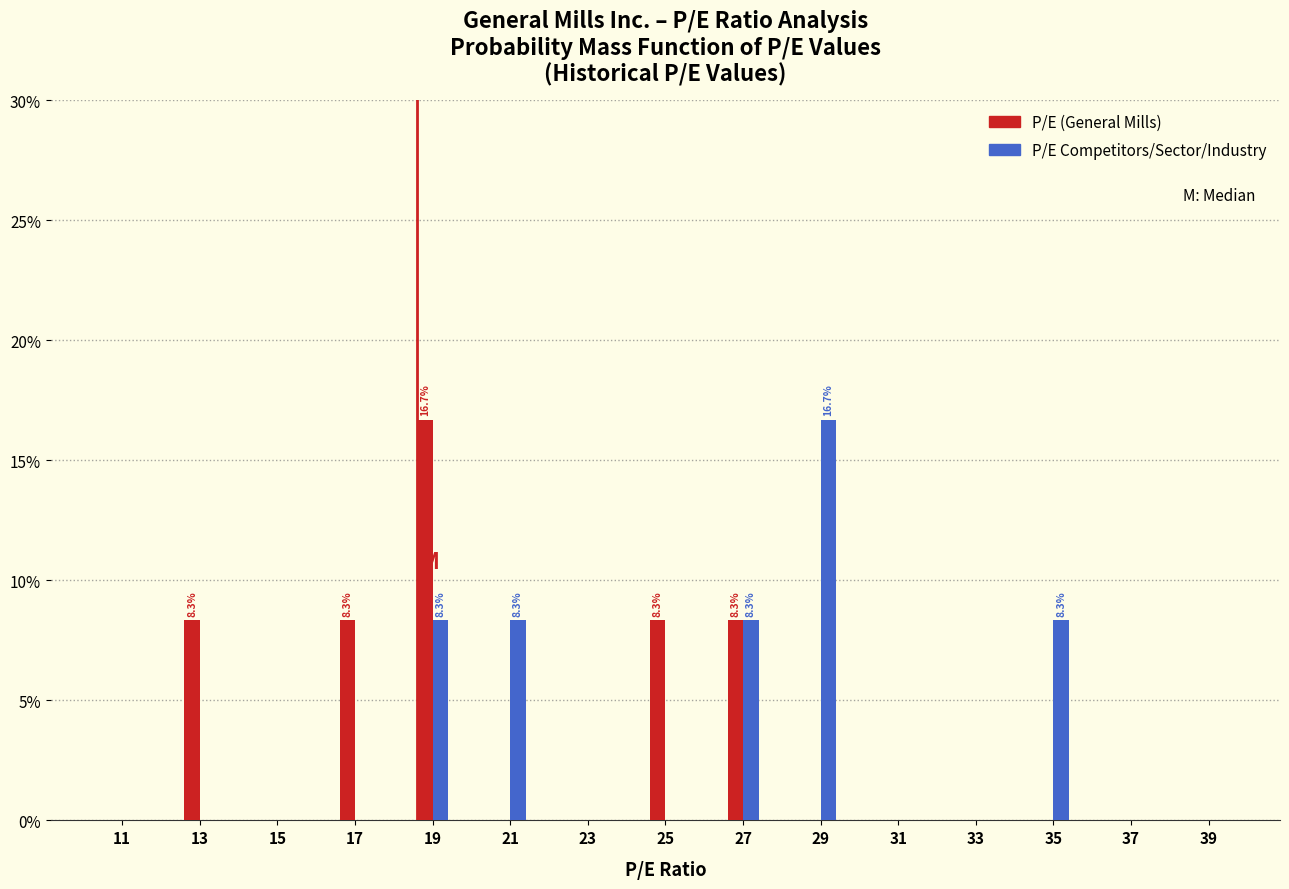

Reading left to right, list all the values displayed in this chart.

P/E (General Mills): 11=0.0	13=8.3	15=0.0	17=8.3	19=16.7	21=0.0	23=0.0	25=8.3	27=8.3	29=0.0	31=0.0	33=0.0	35=0.0	37=0.0	39=0.0
P/E Competitors/Sector: 11=0.0	13=0.0	15=0.0	17=0.0	19=8.3	21=8.3	23=0.0	25=0.0	27=8.3	29=16.7	31=0.0	33=0.0	35=8.3	37=0.0	39=0.0